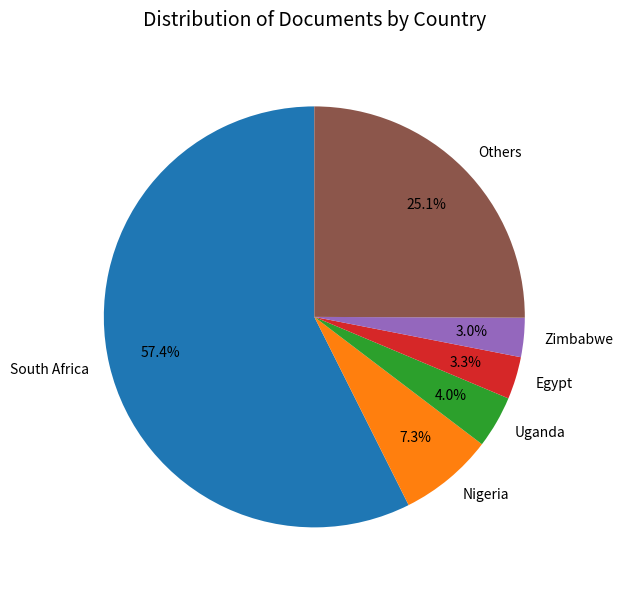

Combined, what portion of the pie is Egypt and Zimbabwe?

6.3%